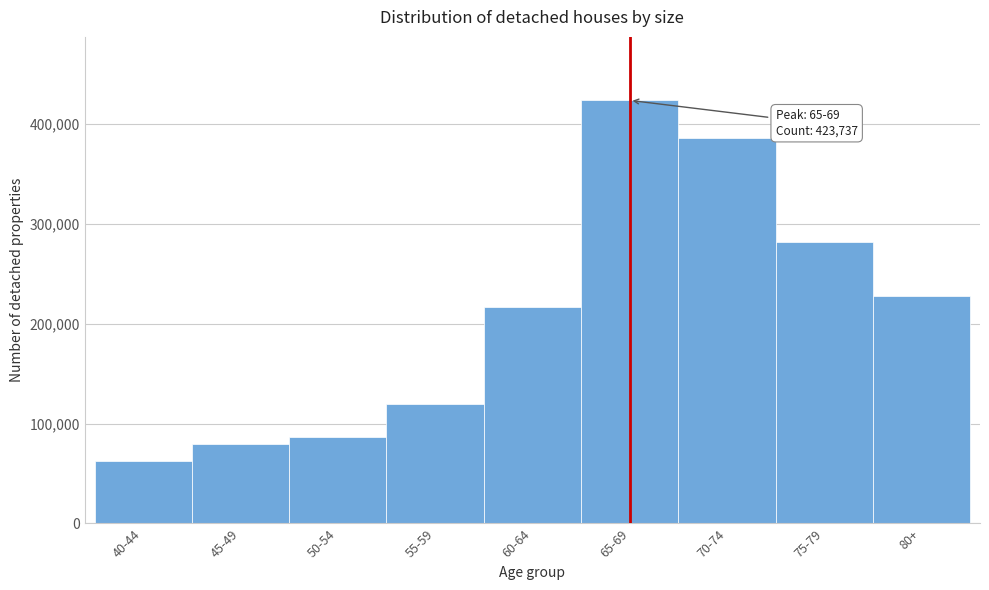

Reading left to right, transcribe all the data shown in this chart.

62151	79332	86467	119319	216444	423737	385755	281455	227778